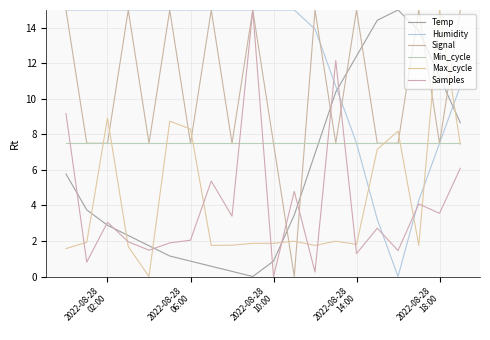

How many lines are shown in the chart?

6